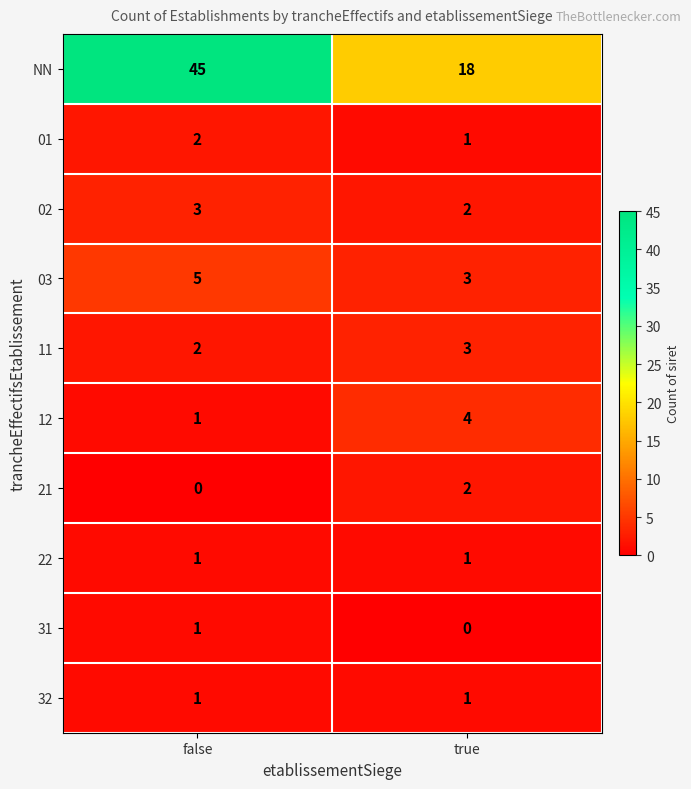

Reading left to right, transcribe all the data shown in this chart.

NN: 45	18
01: 2	1
02: 3	2
03: 5	3
11: 2	3
12: 1	4
21: 0	2
22: 1	1
31: 1	0
32: 1	1